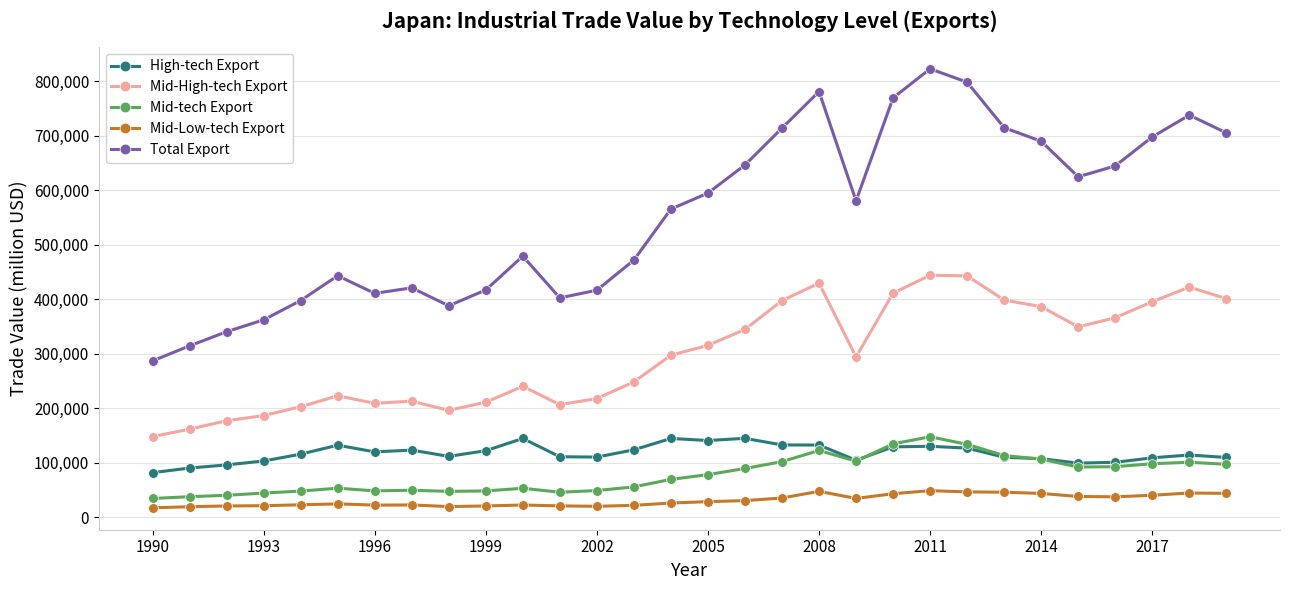

Which series has the largest range (max minus min)?

Total Export